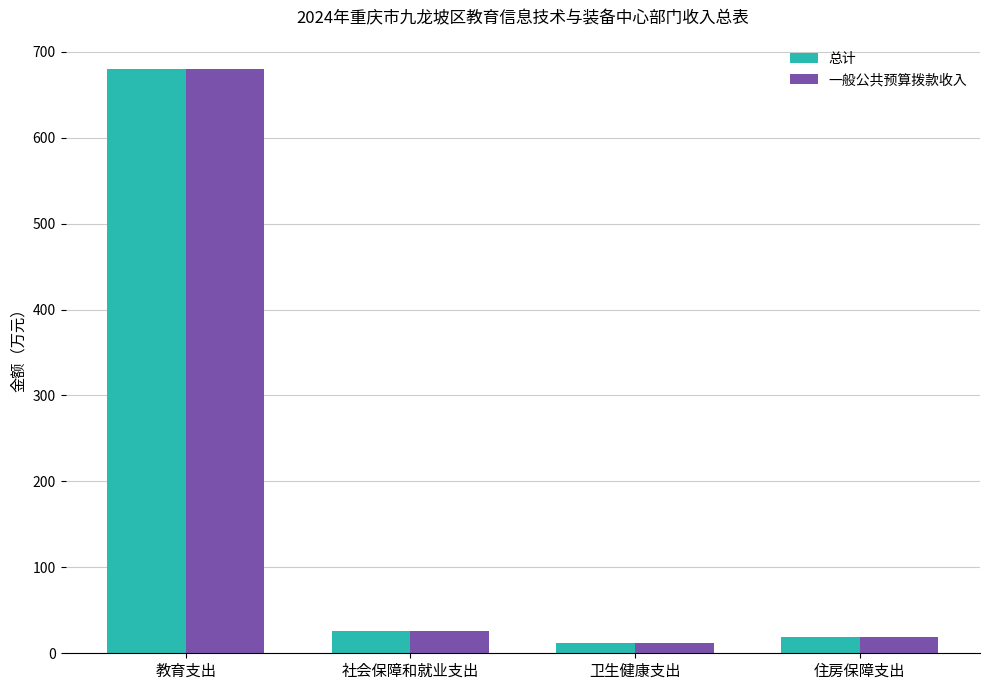

The value of 一般公共预算拨款收入 at 社会保障和就业支出 is 26.5. True or false?

True